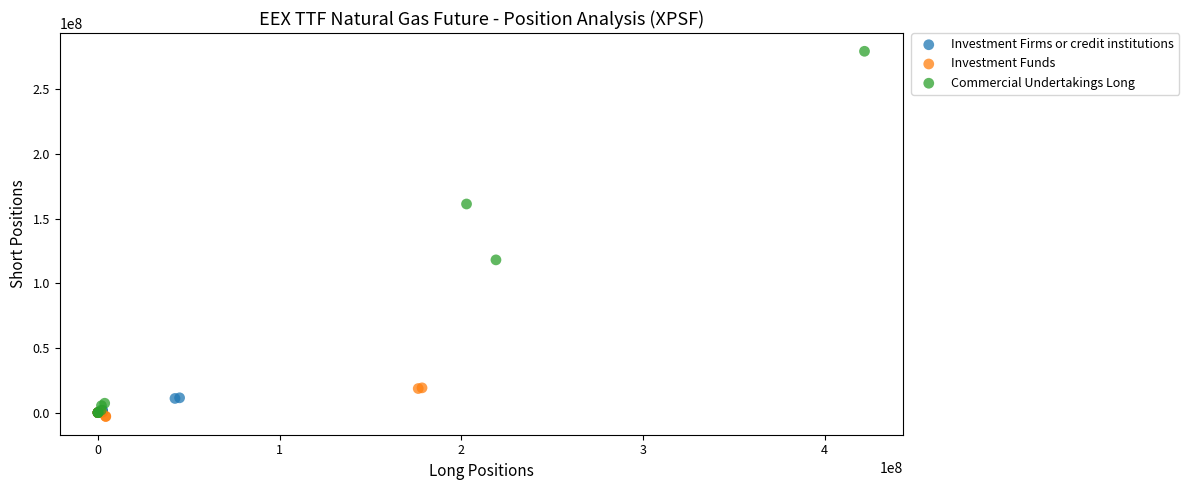

Which series has the largest Y range (max minus min)?

Commercial Undertakings Long